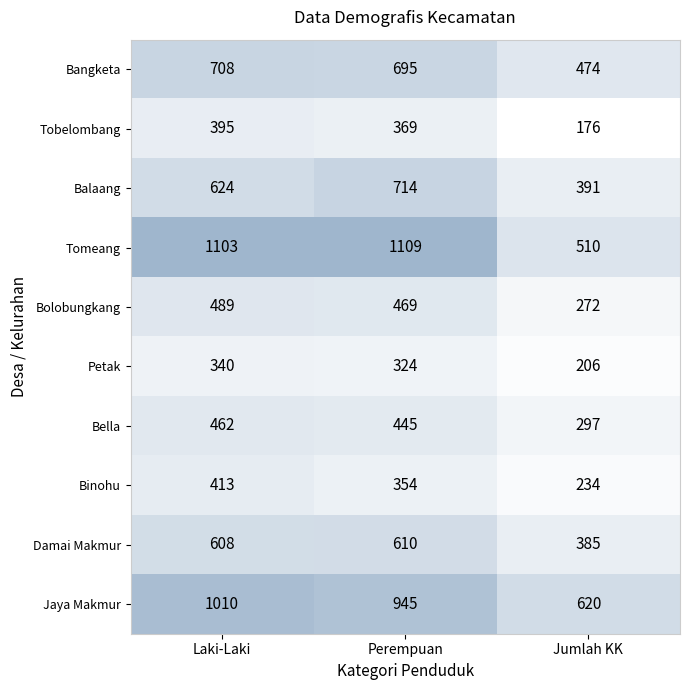

What is the average value of the Bolobungkang series?

410